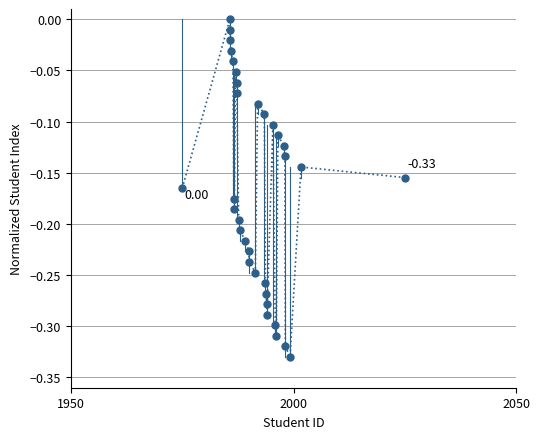

What is the range of Y values (max minus min)?

0.3